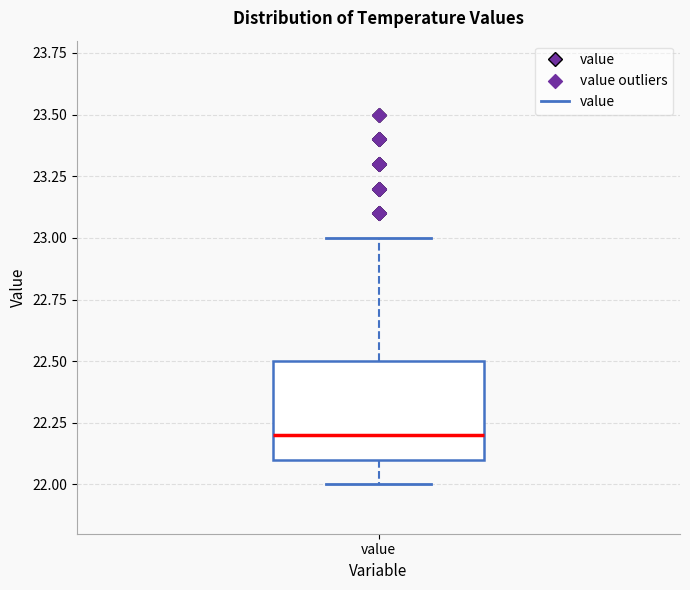

Transcribe this box plot: give where the median line is, the range the box spans, and where the two whiskers end, as read against the y-axis. The values are not printed on the chart, so give them approximately, as read against the axis.

median 22.2, box 22.1 to 22.5, whiskers 22.0 to 23.0